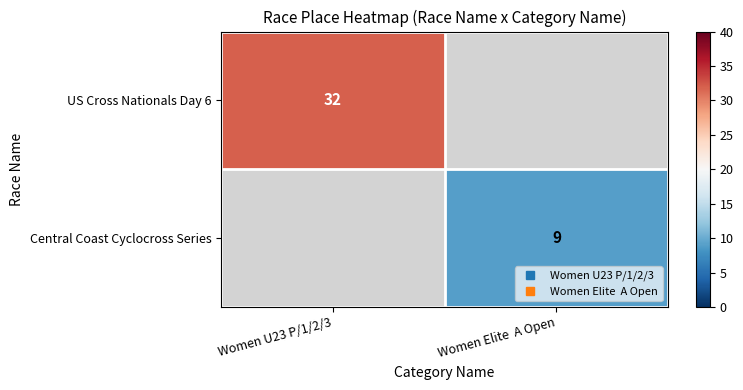

Is the value of US Cross Nationals Day 6 at Women Elite A Open greater than the value of Central Coast Cyclocross Series at Women Elite A Open?

No